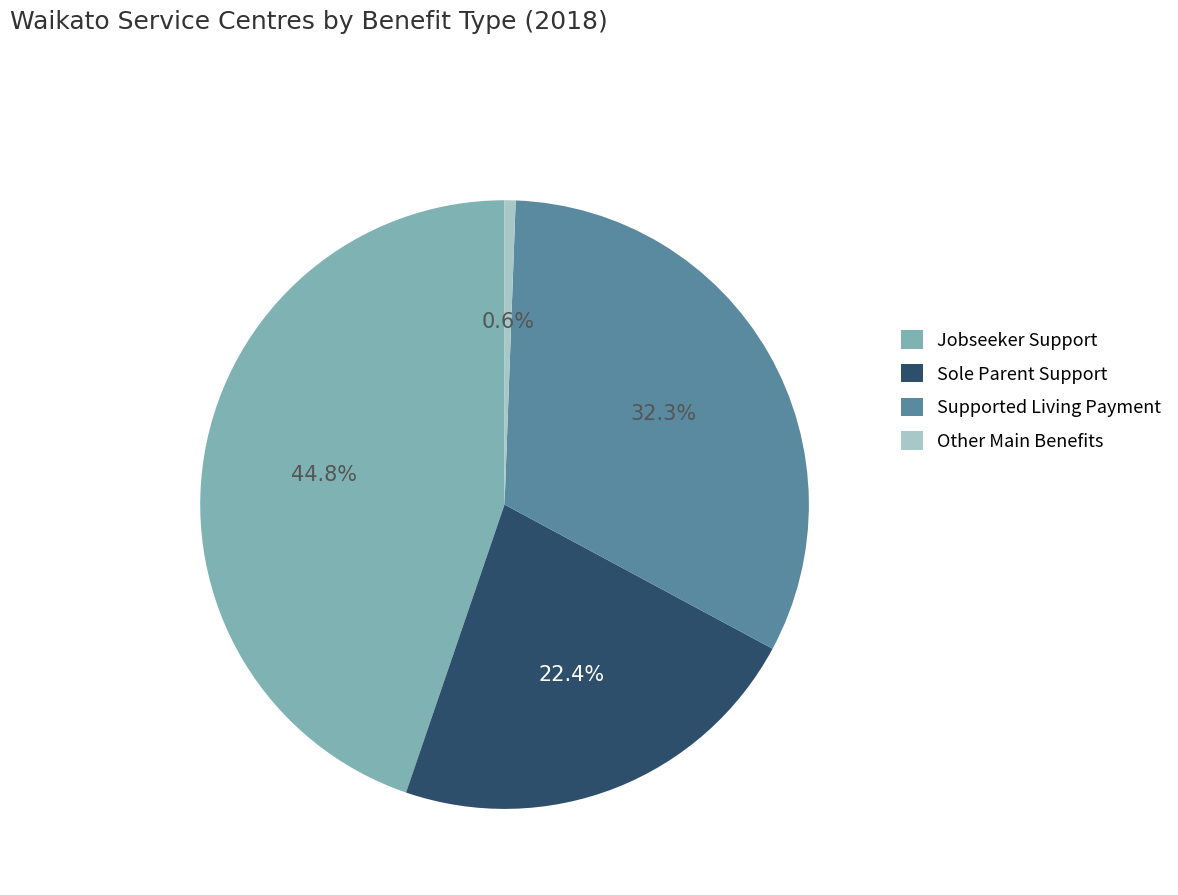

How many slices are in this pie chart?

4